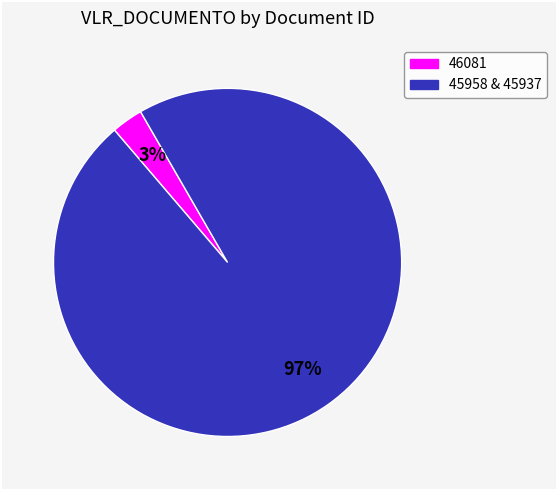

Is there a majority slice in this chart?

Yes